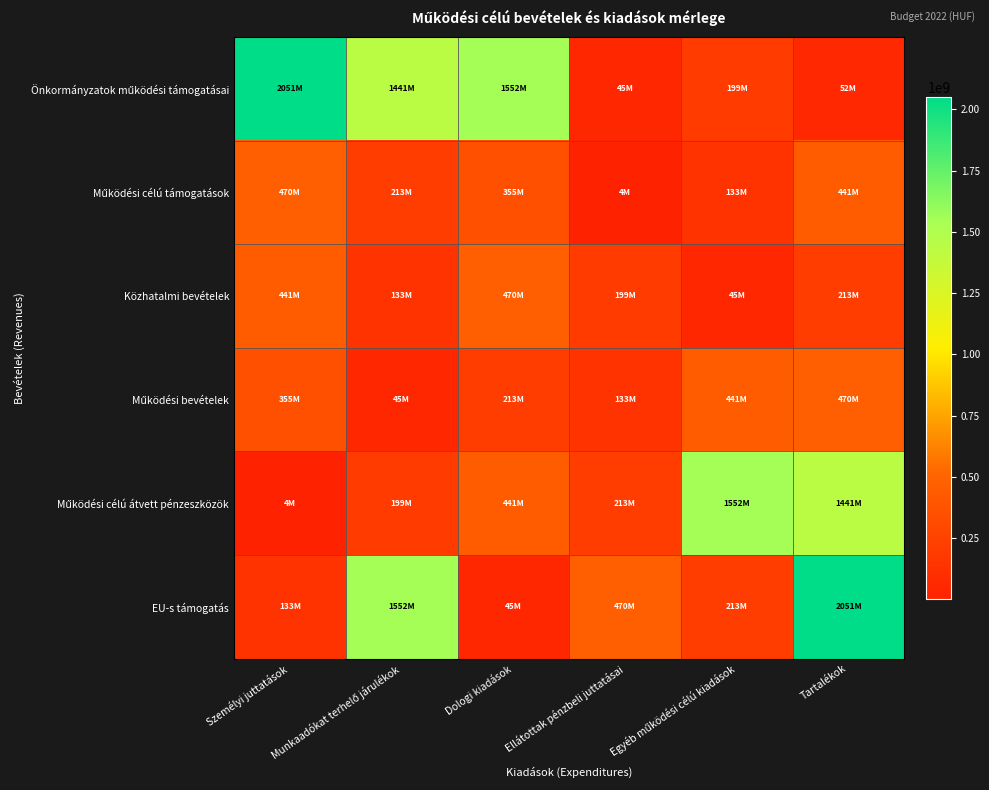

What is the total value across all series at Tartalékok?

4668487739